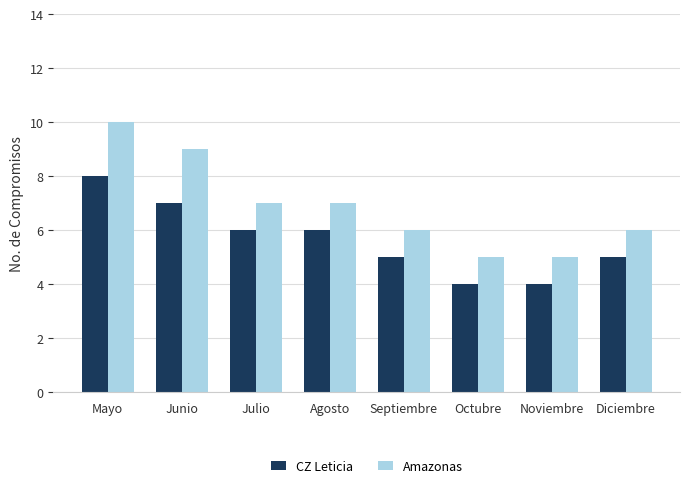

Which series has the largest total across all categories?

Amazonas